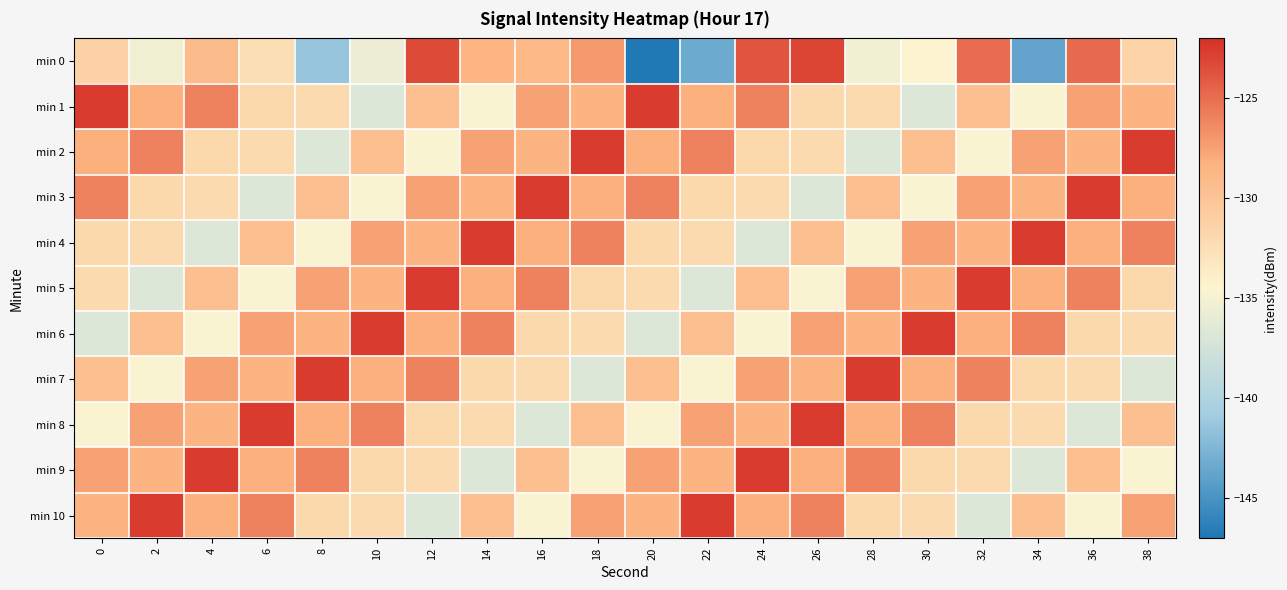

Reading left to right, list all the values displayed in this chart.

min 0: 0=-131.2	2=-135.3	4=-129.1	6=-132.4	8=-141.4	10=-135.6	12=-123.4	14=-128.6	16=-128.9	18=-127.1	20=-146.9	22=-143.3	24=-123.8	26=-123.1	28=-135.2	30=-134.4	32=-125.0	34=-143.7	36=-124.9	38=-131.4
min 1: 0=-122.7	2=-128.2	4=-125.9	6=-131.8	8=-132.1	10=-136.6	12=-129.6	14=-134.6	16=-127.5	18=-128.4	20=-122.7	22=-128.2	24=-125.9	26=-131.8	28=-132.1	30=-136.6	32=-129.6	34=-134.6	36=-127.5	38=-128.4
min 2: 0=-128.2	2=-125.9	4=-131.8	6=-132.1	8=-136.6	10=-129.6	12=-134.6	14=-127.5	16=-128.4	18=-122.7	20=-128.2	22=-125.9	24=-131.8	26=-132.1	28=-136.6	30=-129.6	32=-134.6	34=-127.5	36=-128.4	38=-122.7
min 3: 0=-125.9	2=-131.8	4=-132.1	6=-136.6	8=-129.6	10=-134.6	12=-127.5	14=-128.4	16=-122.7	18=-128.2	20=-125.9	22=-131.8	24=-132.1	26=-136.6	28=-129.6	30=-134.6	32=-127.5	34=-128.4	36=-122.7	38=-128.2
min 4: 0=-131.8	2=-132.1	4=-136.6	6=-129.6	8=-134.6	10=-127.5	12=-128.4	14=-122.7	16=-128.2	18=-125.9	20=-131.8	22=-132.1	24=-136.6	26=-129.6	28=-134.6	30=-127.5	32=-128.4	34=-122.7	36=-128.2	38=-125.9
min 5: 0=-132.1	2=-136.6	4=-129.6	6=-134.6	8=-127.5	10=-128.4	12=-122.7	14=-128.2	16=-125.9	18=-131.8	20=-132.1	22=-136.6	24=-129.6	26=-134.6	28=-127.5	30=-128.4	32=-122.7	34=-128.2	36=-125.9	38=-131.8
min 6: 0=-136.6	2=-129.6	4=-134.6	6=-127.5	8=-128.4	10=-122.7	12=-128.2	14=-125.9	16=-131.8	18=-132.1	20=-136.6	22=-129.6	24=-134.6	26=-127.5	28=-128.4	30=-122.7	32=-128.2	34=-125.9	36=-131.8	38=-132.1
min 7: 0=-129.6	2=-134.6	4=-127.5	6=-128.4	8=-122.7	10=-128.2	12=-125.9	14=-131.8	16=-132.1	18=-136.6	20=-129.6	22=-134.6	24=-127.5	26=-128.4	28=-122.7	30=-128.2	32=-125.9	34=-131.8	36=-132.1	38=-136.6
min 8: 0=-134.6	2=-127.5	4=-128.4	6=-122.7	8=-128.2	10=-125.9	12=-131.8	14=-132.1	16=-136.6	18=-129.6	20=-134.6	22=-127.5	24=-128.4	26=-122.7	28=-128.2	30=-125.9	32=-131.8	34=-132.1	36=-136.6	38=-129.6
min 9: 0=-127.5	2=-128.4	4=-122.7	6=-128.2	8=-125.9	10=-131.8	12=-132.1	14=-136.6	16=-129.6	18=-134.6	20=-127.5	22=-128.4	24=-122.7	26=-128.2	28=-125.9	30=-131.8	32=-132.1	34=-136.6	36=-129.6	38=-134.6
min 10: 0=-128.4	2=-122.7	4=-128.2	6=-125.9	8=-131.8	10=-132.1	12=-136.6	14=-129.6	16=-134.6	18=-127.5	20=-128.4	22=-122.7	24=-128.2	26=-125.9	28=-131.8	30=-132.1	32=-136.6	34=-129.6	36=-134.6	38=-127.5